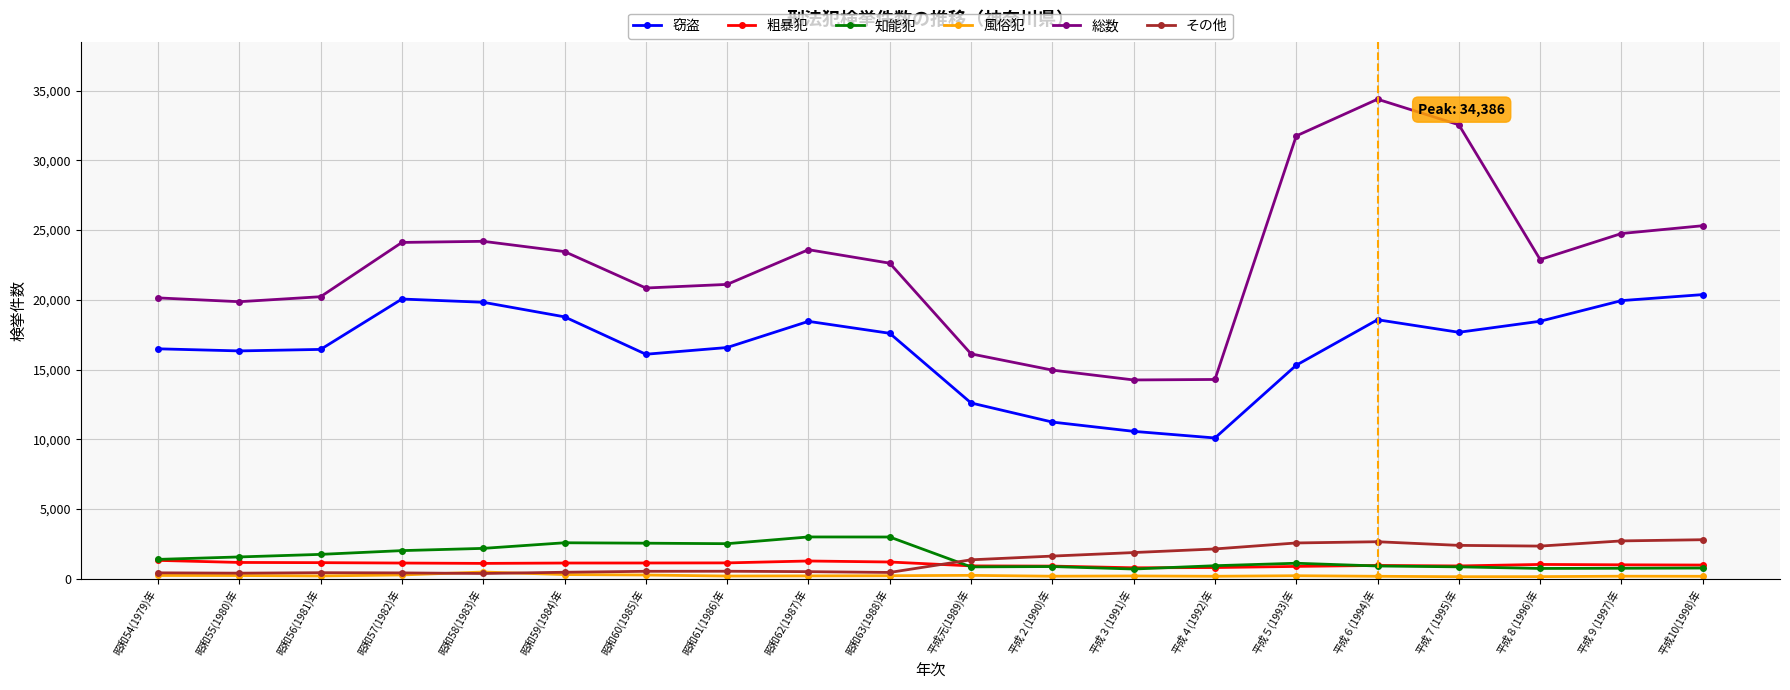

True or false: 窃盗 has more than 2 points higher than both neighbors.

True